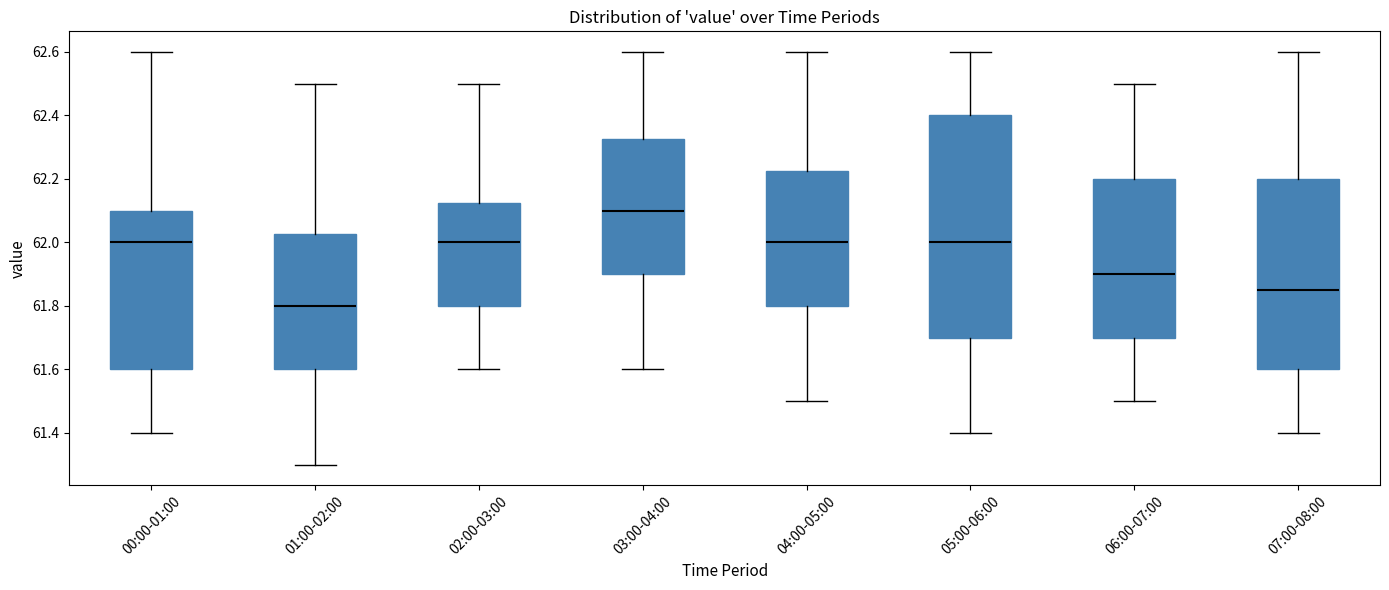

Reading left to right, transcribe this box plot: for each box, give where its median line is, the range the box spans, and where its two whiskers end, as read against the y-axis. The values are not printed on the chart, so give them approximately, as read against the axis.

00:00-01:00: median 62.00, box 61.60 to 62.10, whiskers 61.40 to 62.60
01:00-02:00: median 61.80, box 61.60 to 62.02, whiskers 61.30 to 62.50
02:00-03:00: median 62.00, box 61.80 to 62.12, whiskers 61.60 to 62.50
03:00-04:00: median 62.10, box 61.90 to 62.32, whiskers 61.60 to 62.60
04:00-05:00: median 62.00, box 61.80 to 62.22, whiskers 61.50 to 62.60
05:00-06:00: median 62.00, box 61.70 to 62.40, whiskers 61.40 to 62.60
06:00-07:00: median 61.90, box 61.70 to 62.20, whiskers 61.50 to 62.50
07:00-08:00: median 61.86, box 61.60 to 62.20, whiskers 61.40 to 62.60